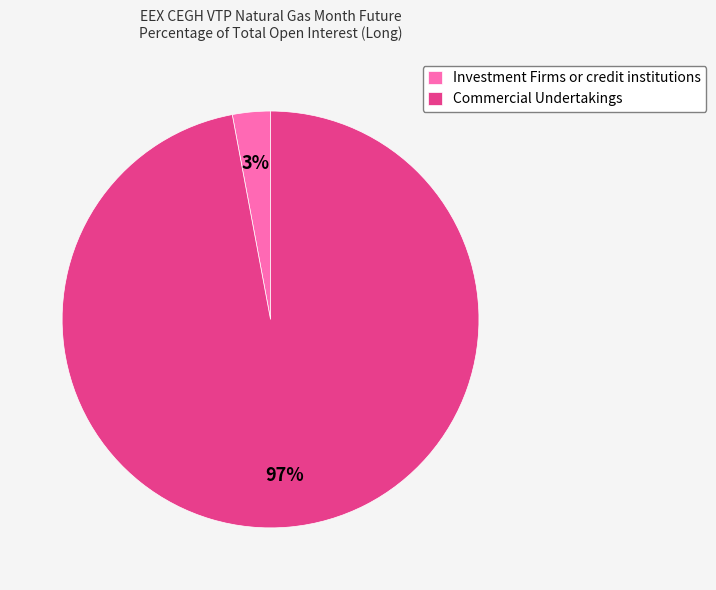

To the nearest percent, what is the combined percentage of Investment Firms or credit institutions and Commercial Undertakings?

100%